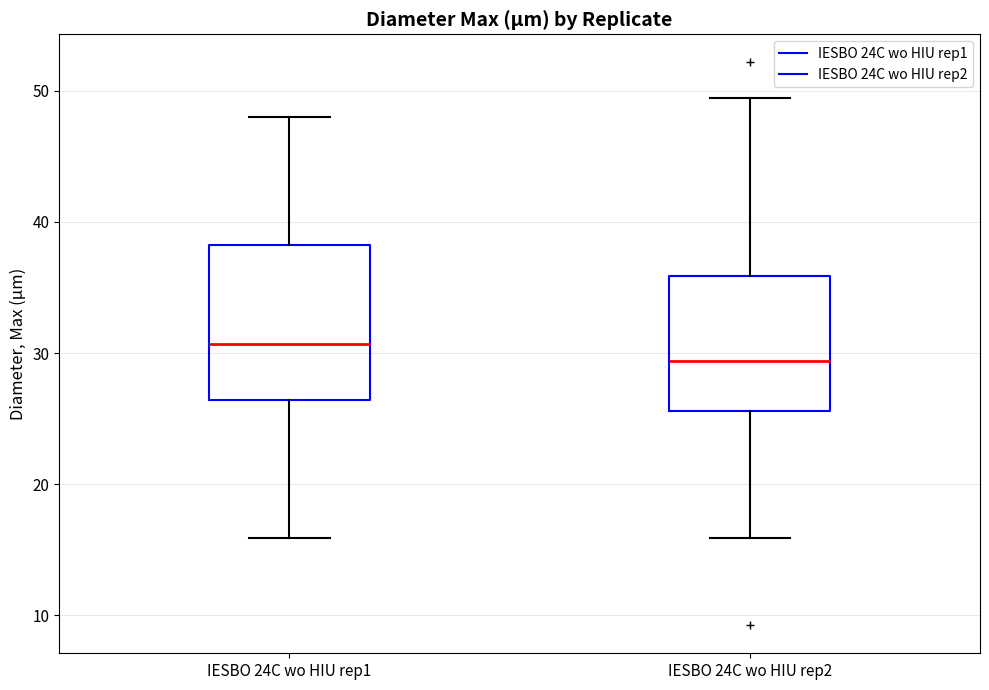

Reading left to right, read every box against the y-axis: the position of its median line, the range the box covers, and the ends of its whiskers. The values are not printed on the chart, so give them approximately, as read against the axis.

IESBO 24C wo HIU rep1: median 31, box 26 to 38, whiskers 16 to 48
IESBO 24C wo HIU rep2: median 29, box 26 to 36, whiskers 16 to 49